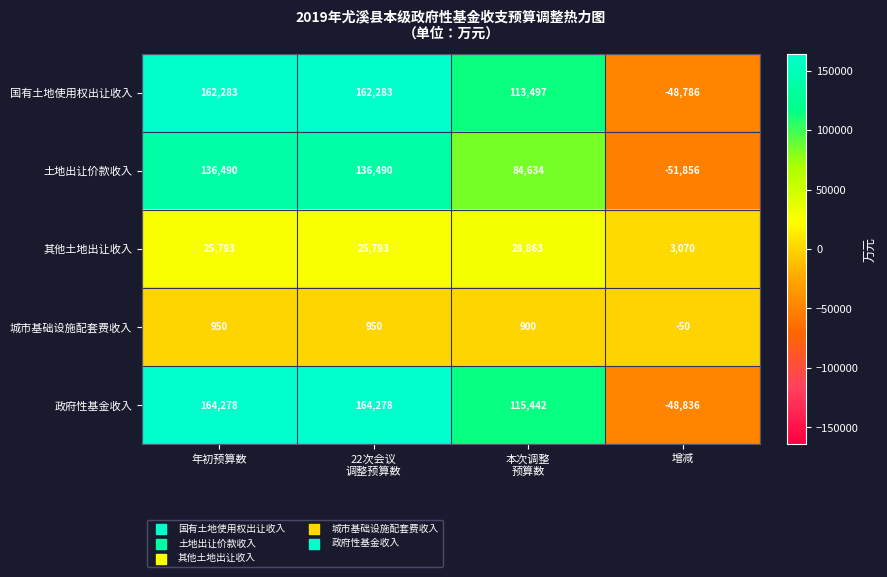

At how many categories does at least one series exceed 108641?

3